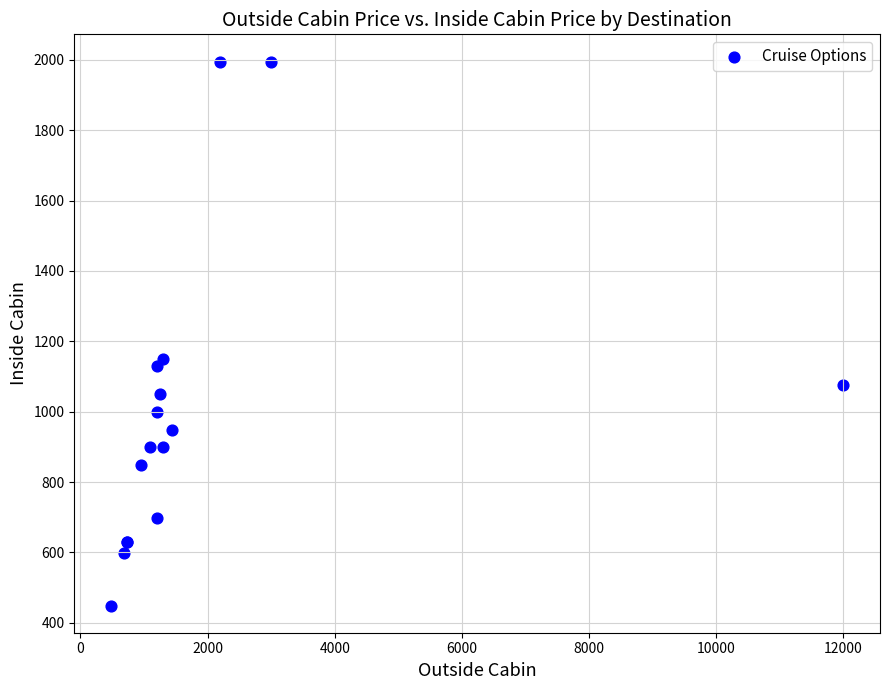

What Y value in the scatter plot is closest to 1222?

1149